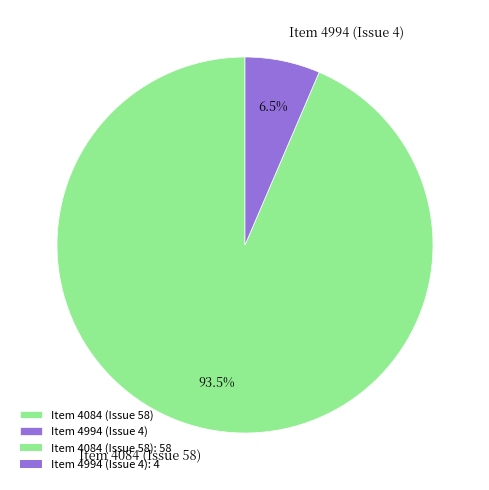

Which has a higher value, Item 4084 (Issue 58) or Item 4994 (Issue 4)?

Item 4084 (Issue 58)